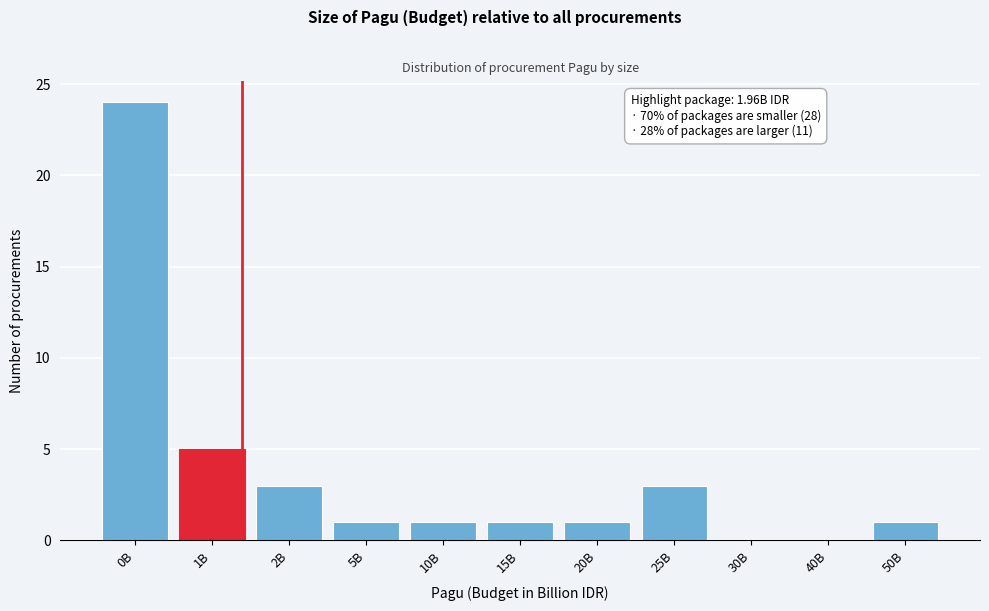

Reading left to right, transcribe all the data shown in this chart.

0B=24	1B=5	2B=3	5B=1	10B=1	15B=1	20B=1	25B=3	30B=0	40B=0	50B=1